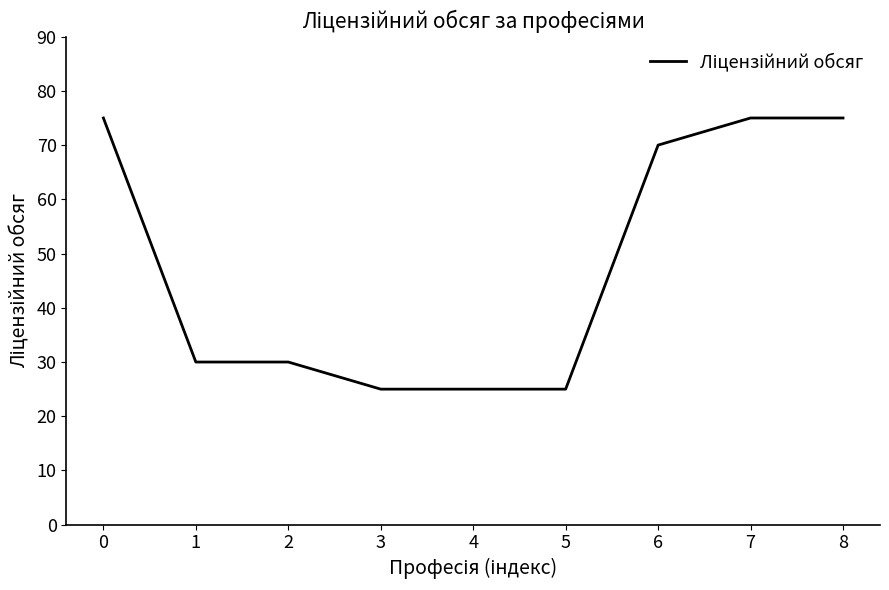

How many values are between 25 and 75?

9